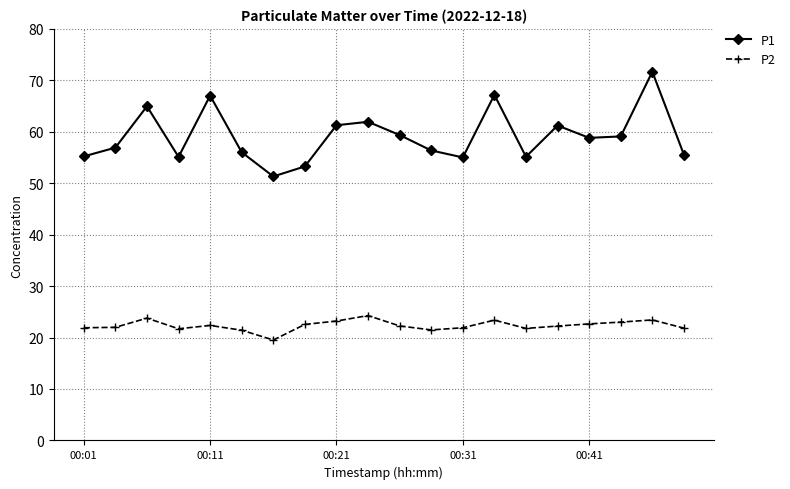

What is the smallest value displayed?

19.5